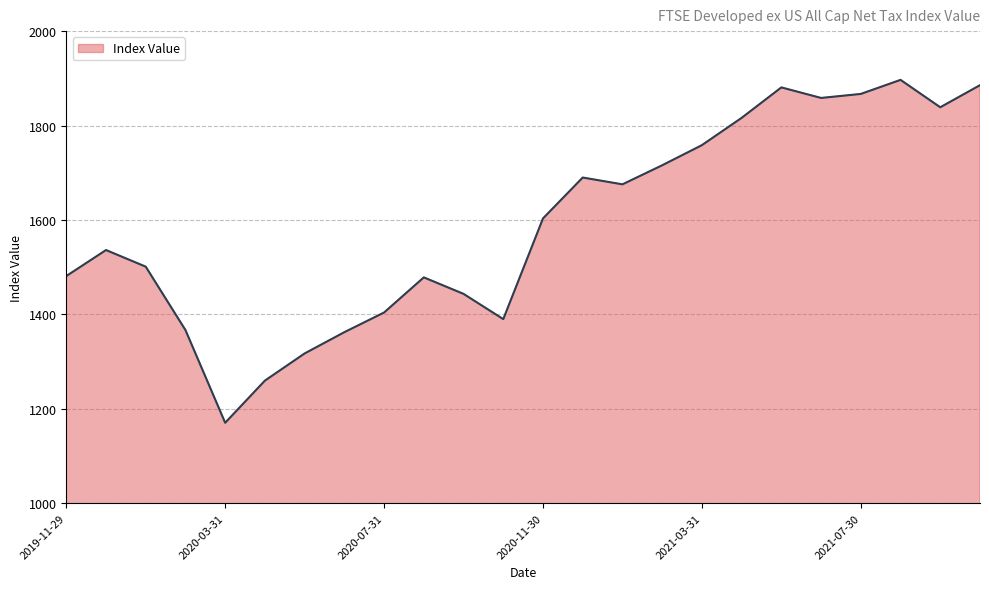

What is the greatest value displayed?

1896.7